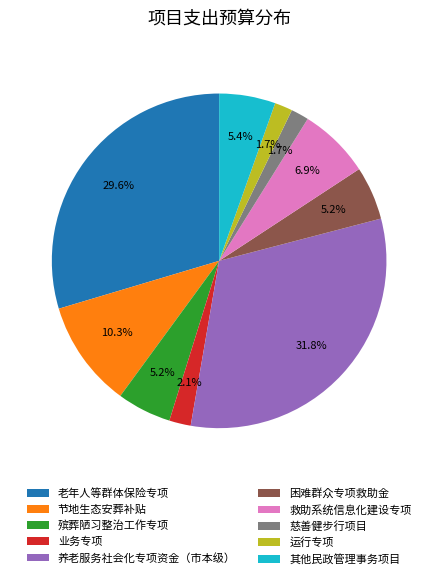

Is 慈善健步行项目 the majority of the pie?

No